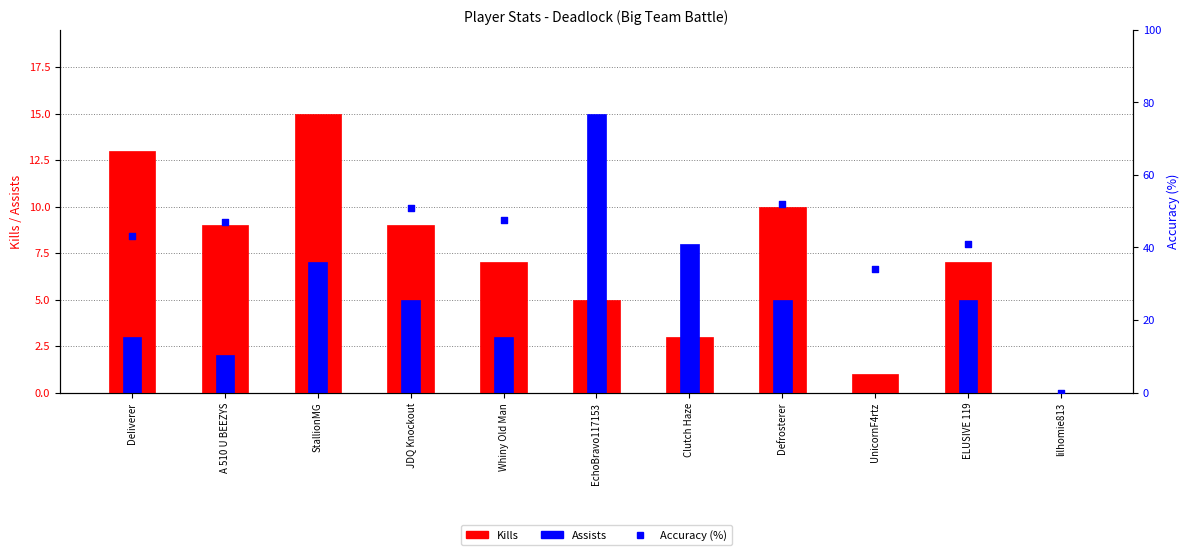

What is the total value across all series at UnicornF4rtz?

35.2